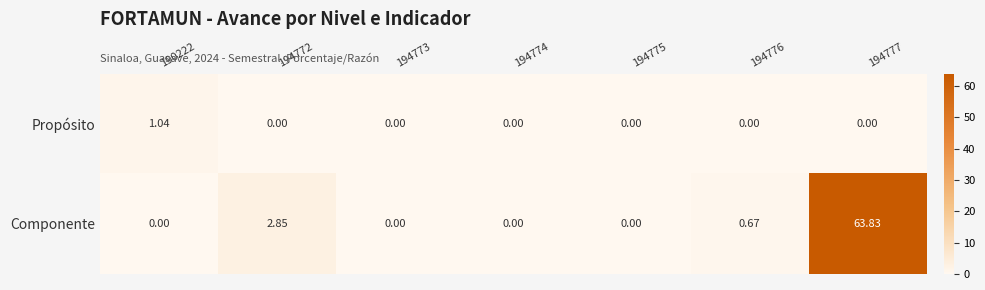

How many data points in Propósito are above 0?

1